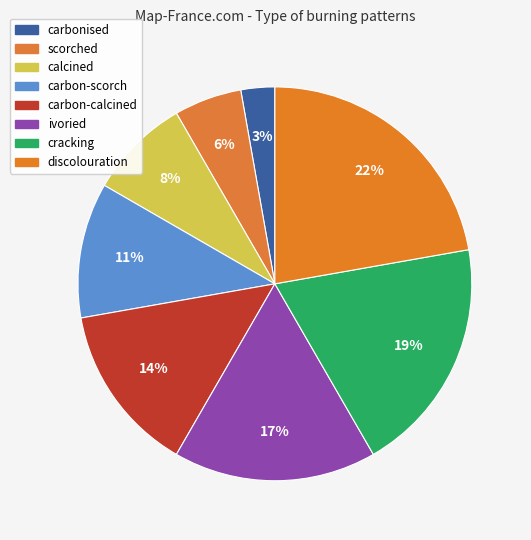

What percentage is the scorched slice, to the nearest percent?

6%